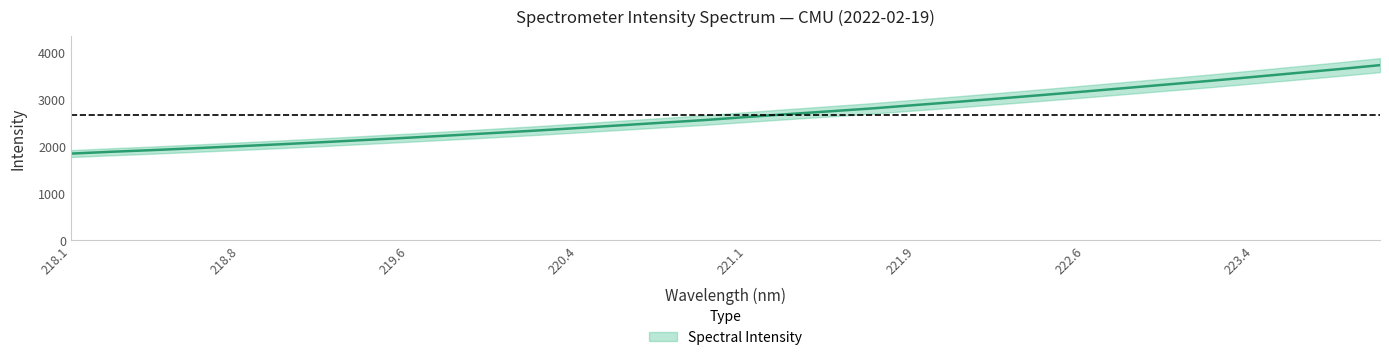

The chart shows a value of 3016.0 at 222.263. True or false?

True